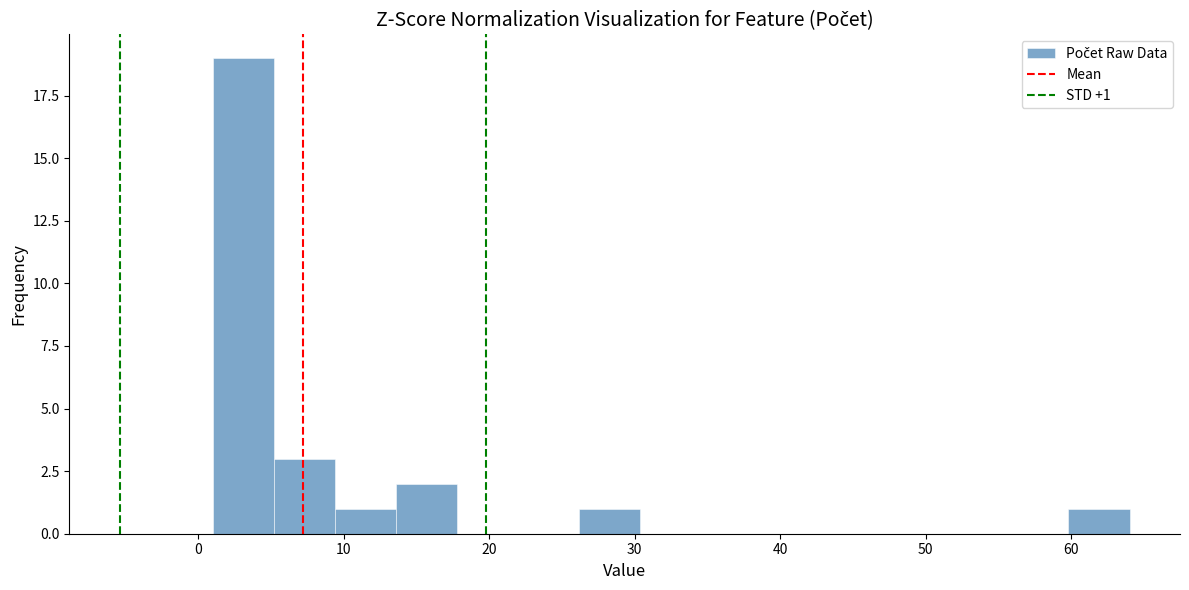

Which range on the x-axis has the tallest bar?

1.0 to 5.2